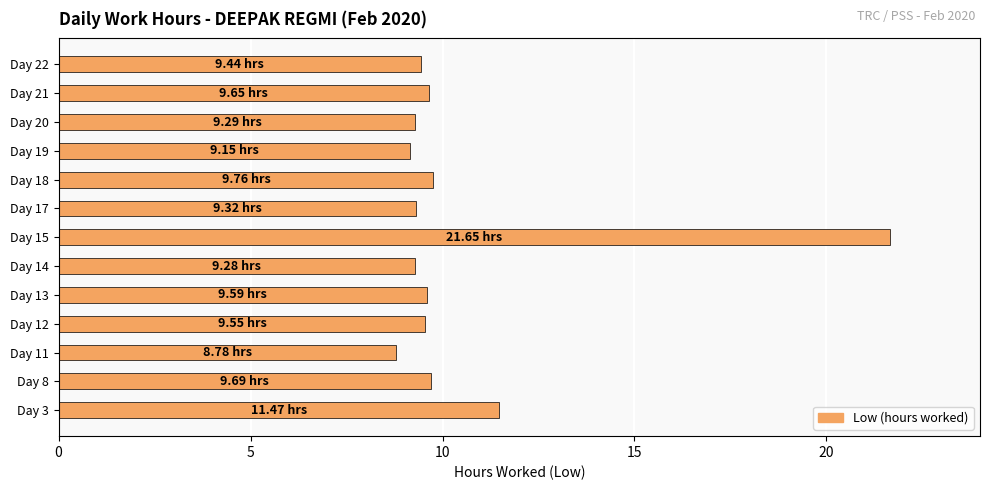

Approximately how many times larger is the value at Day 21 compared to Day 22?

1.0